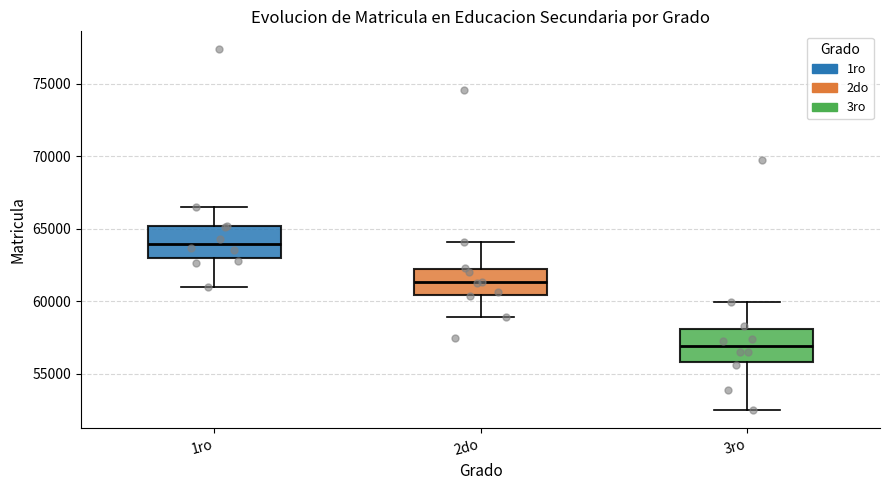

Reading left to right, transcribe this box plot: for each box, give where its median line is, the range the box spans, and where its two whiskers end, as read against the y-axis. The values are not printed on the chart, so give them approximately, as read against the axis.

1ro: median 64000, box 63000 to 65000, whiskers 61000 to 66500
2do: median 61500, box 60500 to 62000, whiskers 59000 to 64000
3ro: median 57000, box 56000 to 58000, whiskers 52500 to 60000